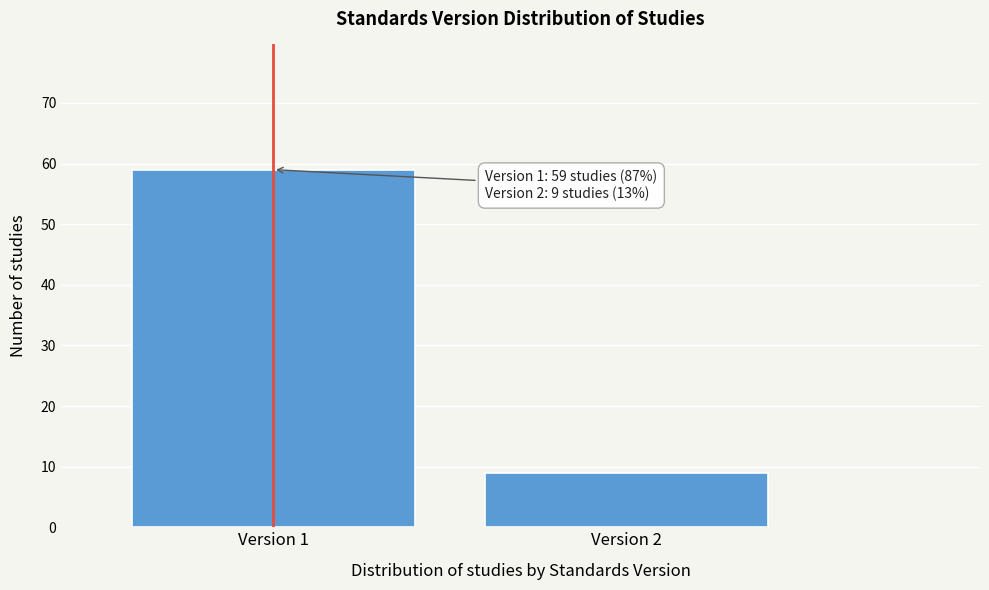

Reading left to right, list all the values displayed in this chart.

59	9